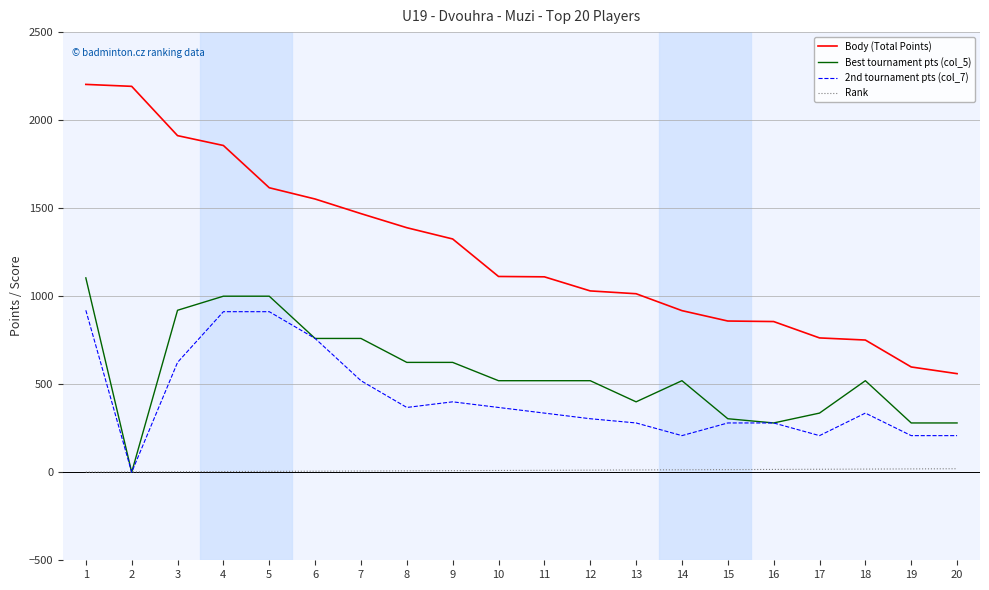

Rank the series by their maximum value, from highest to lowest.

Body (Total Points), Best tournament pts (col_5), 2nd tournament pts (col_7), Rank